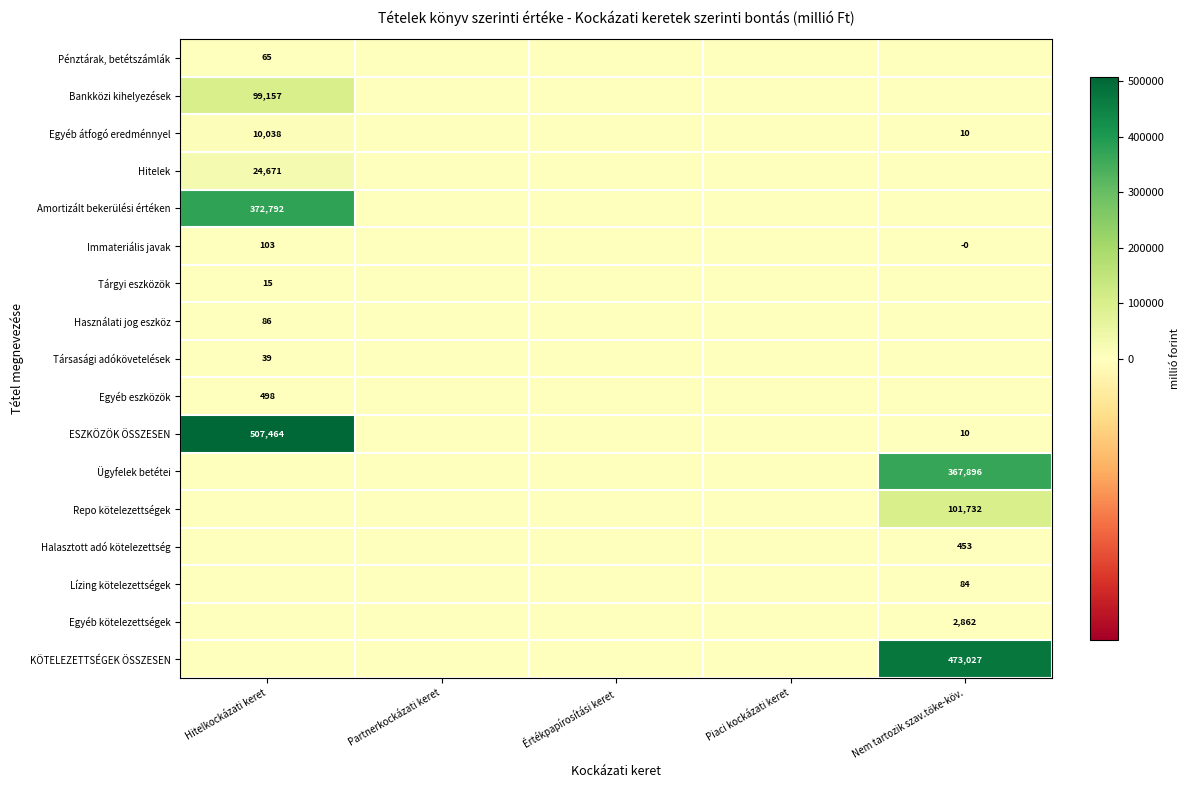

Which series has the widest spread of values?

ESZKÖZÖK ÖSSZESEN